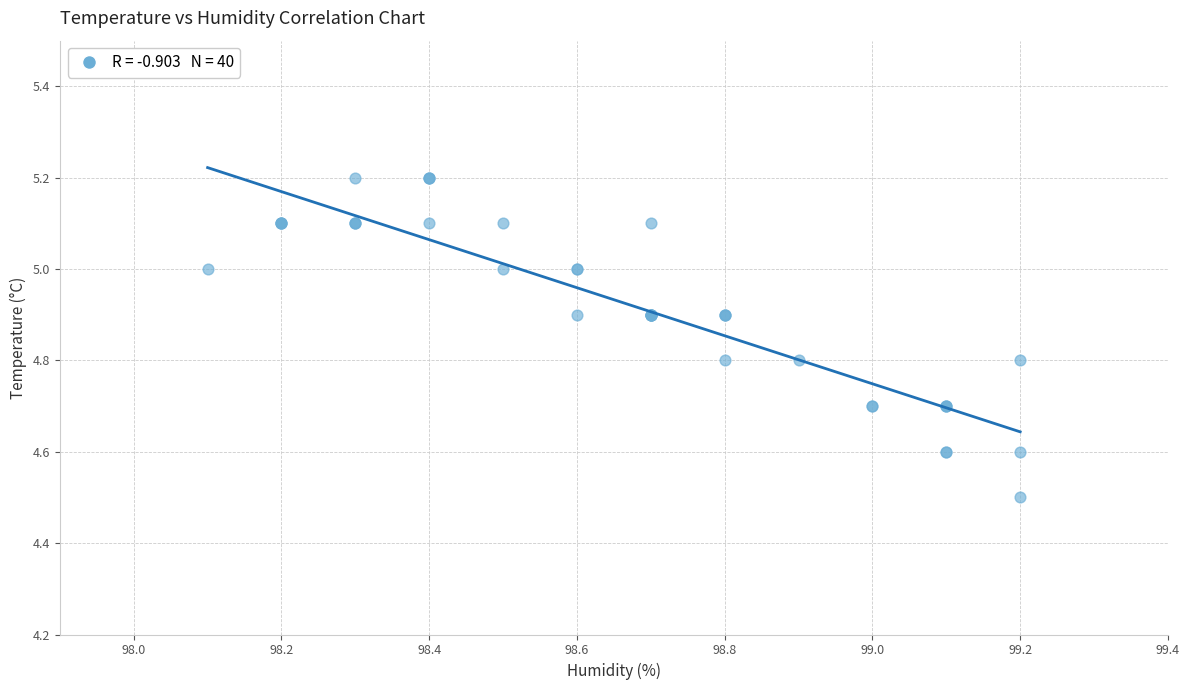

What Y value in the scatter plot is closest to 4?

4.5